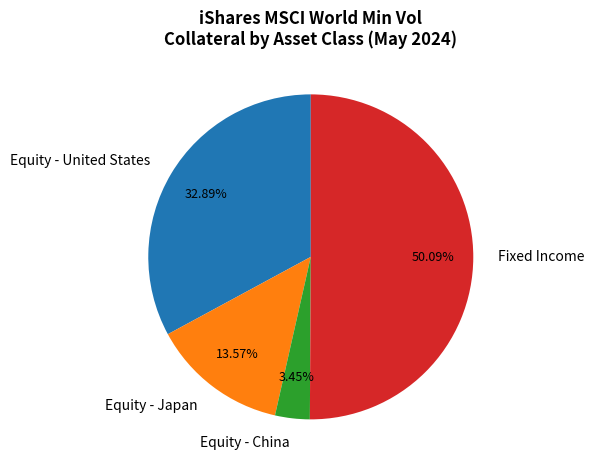

Which category has the biggest portion of the pie?

Fixed Income